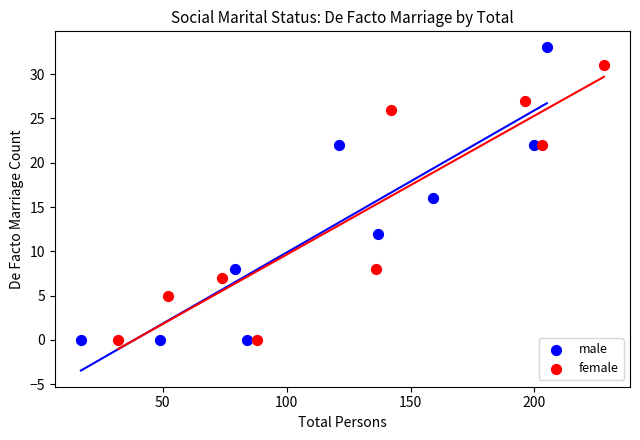

What are all the series names shown in the legend?

male, female